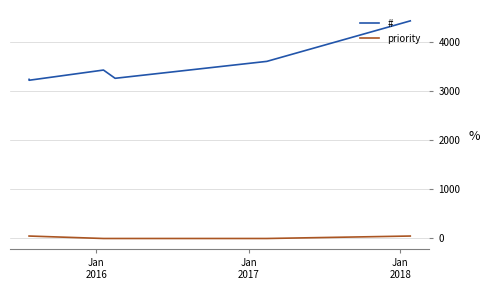

What is the label of the 2nd point from the left?

Jan
2016